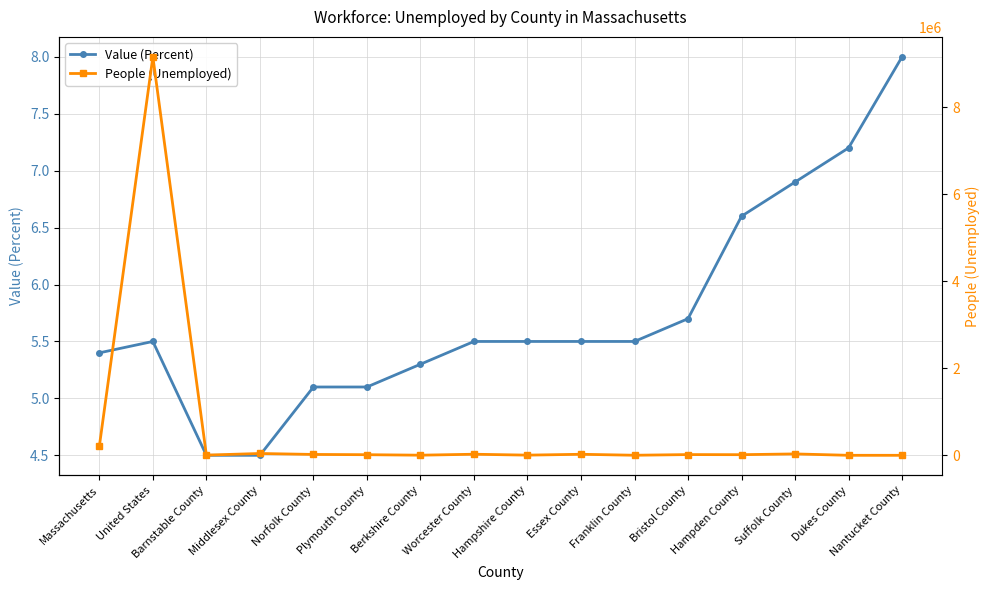

Reading left to right, what are all the values shown in this chart?

Value (Percent): Massachusetts=5.4	United States=5.5	Barnstable County=4.5	Middlesex County=4.5	Norfolk County=5.1	Plymouth County=5.1	Berkshire County=5.3	Worcester County=5.5	Hampshire County=5.5	Essex County=5.5	Franklin County=5.5	Bristol County=5.7	Hampden County=6.6	Suffolk County=6.9	Dukes County=7.2	Nantucket County=8.0
People (Unemployed): Massachusetts=209959.0	United States=9161615.0	Barnstable County=5333.0	Middlesex County=42519.0	Norfolk County=20588.0	Plymouth County=14696.0	Berkshire County=3594.0	Worcester County=25435.0	Hampshire County=4845.0	Essex County=24428.0	Franklin County=2122.0	Bristol County=17400.0	Hampden County=15024.0	Suffolk County=32537.0	Dukes County=814.0	Nantucket County=624.0